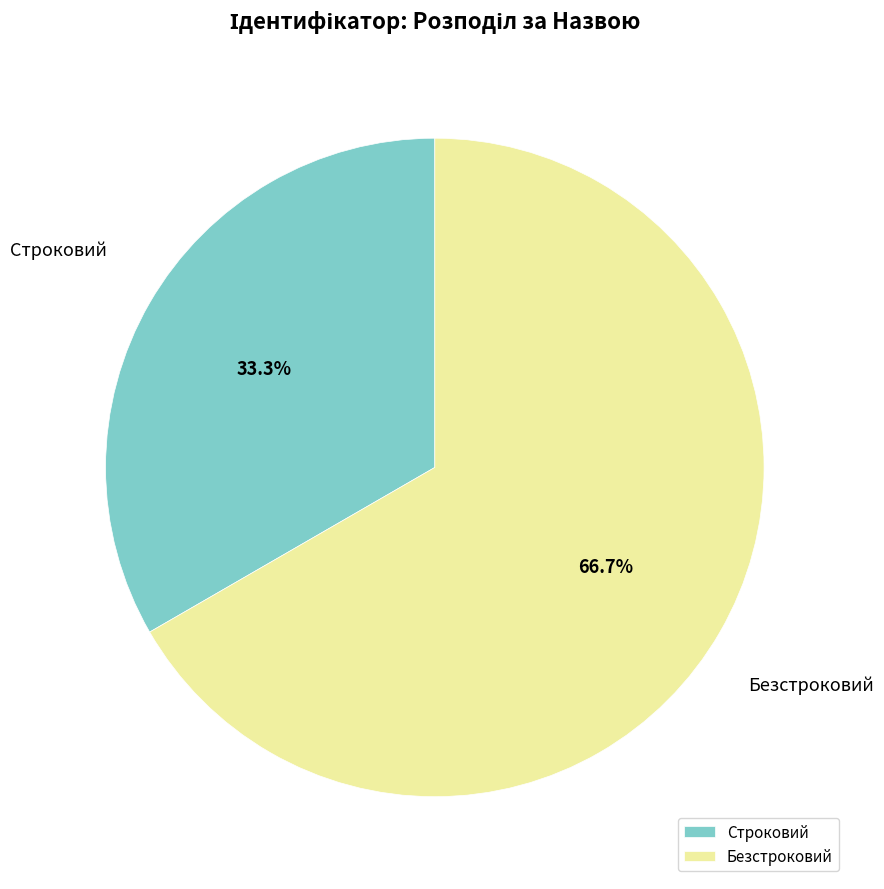

Combined, do Строковий and Безстроковий account for over 50%?

Yes